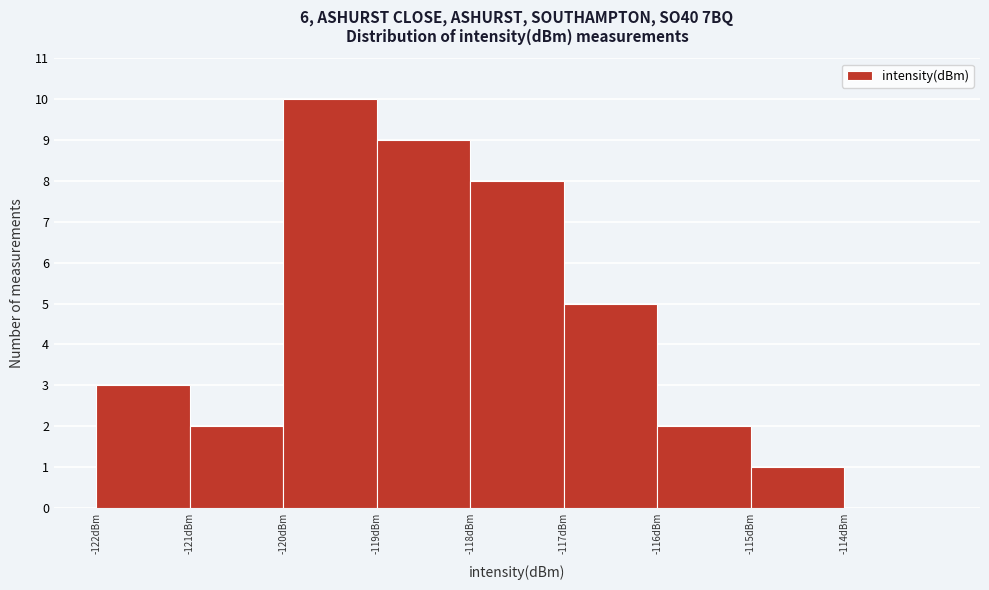

Reading left to right, list every bar in this chart as the range it spans on the x-axis followed by its height. The values are not printed on the chart, so give them approximately, as read against the axis.

-122 to -121: 3
-121 to -120: 2
-120 to -119: 10
-119 to -118: 9
-118 to -117: 8
-117 to -116: 5
-116 to -115: 2
-115 to -114: 1
-114 to -113: 0